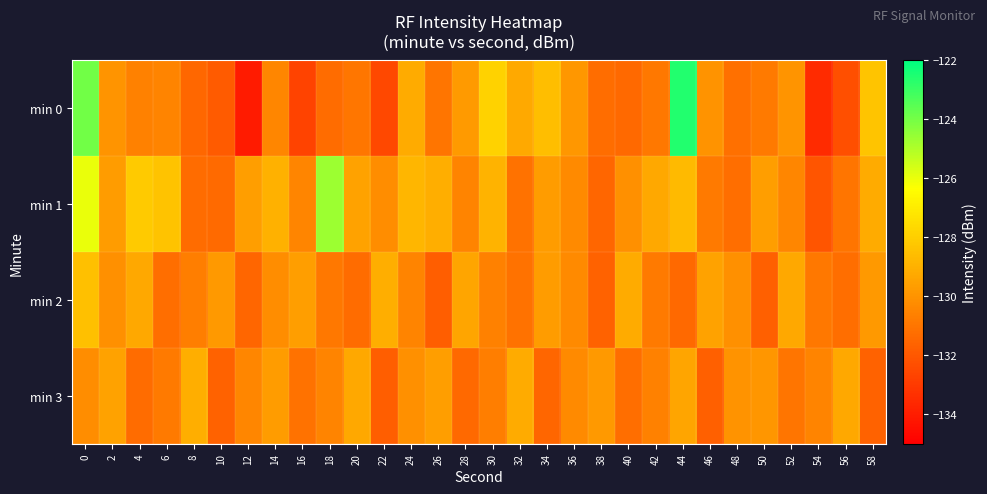

Between 42 and 50, which series saw the biggest shift?

min 2